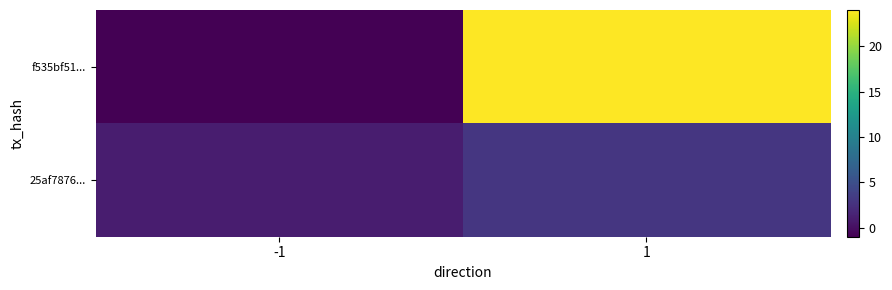

Which has a higher value, 1 or -1?

1